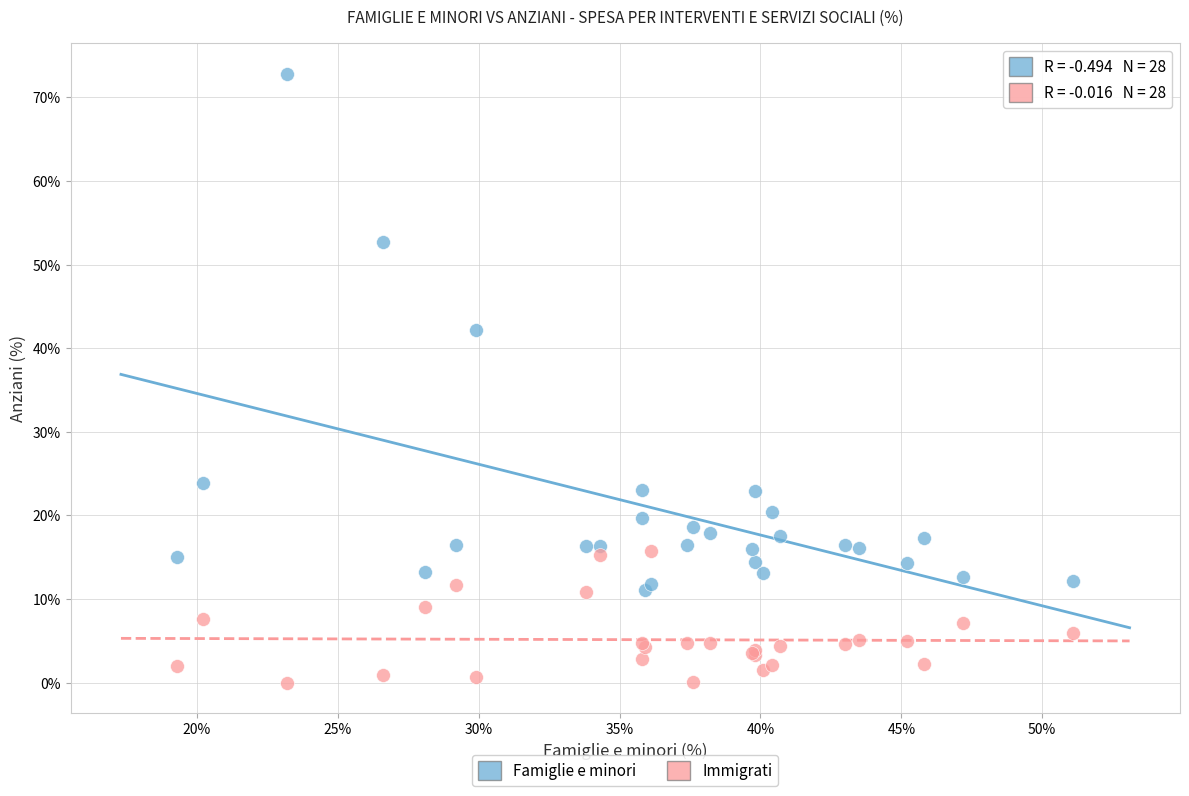

Which series reaches the maximum Y coordinate?

Famiglie e minori